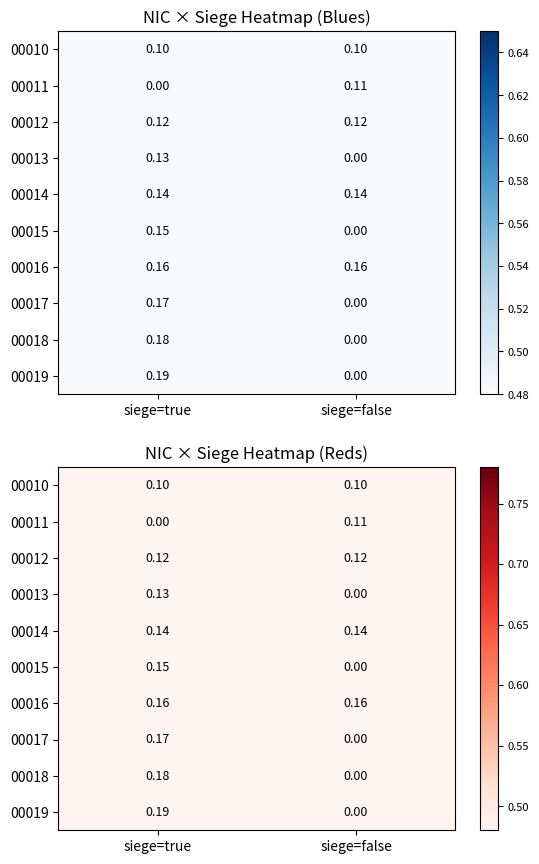

What is the spread (max minus min) of values at siege=true?

0.2